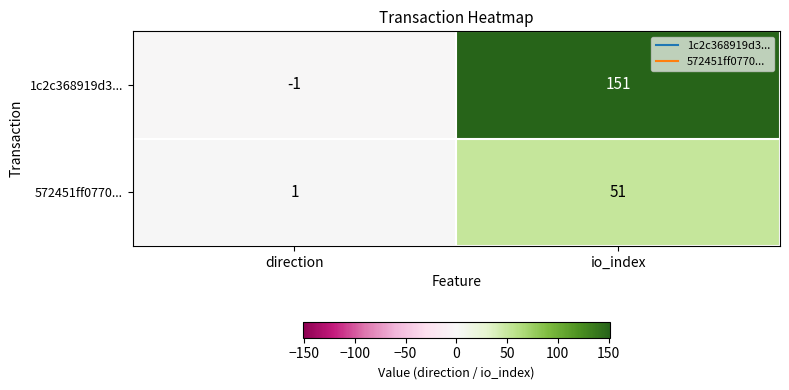

What is the spread (max minus min) of values at io_index?

100